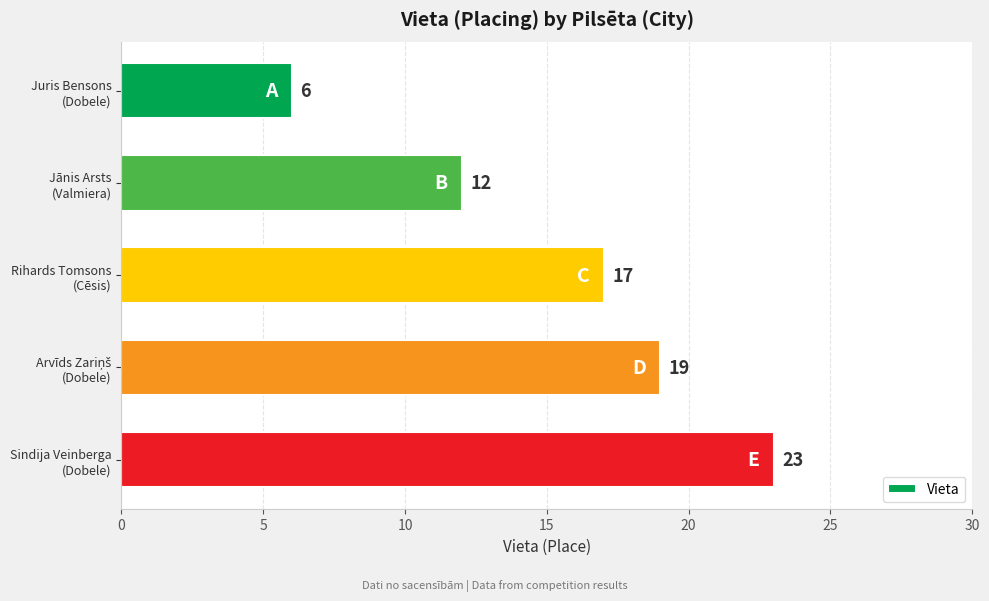

What is the difference between the maximum and second lowest values?

11